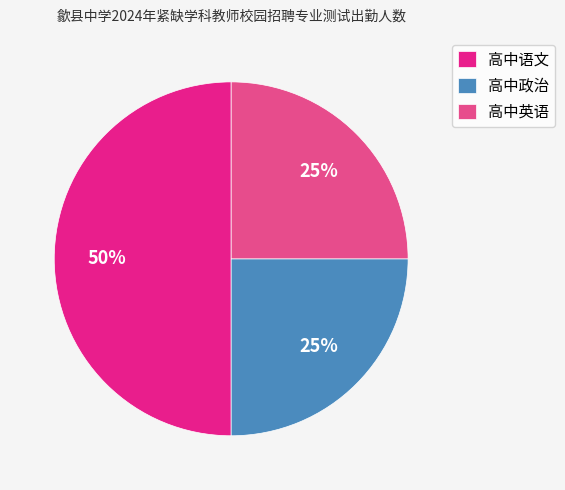

Which has a higher value, 高中语文 or 高中英语?

高中语文